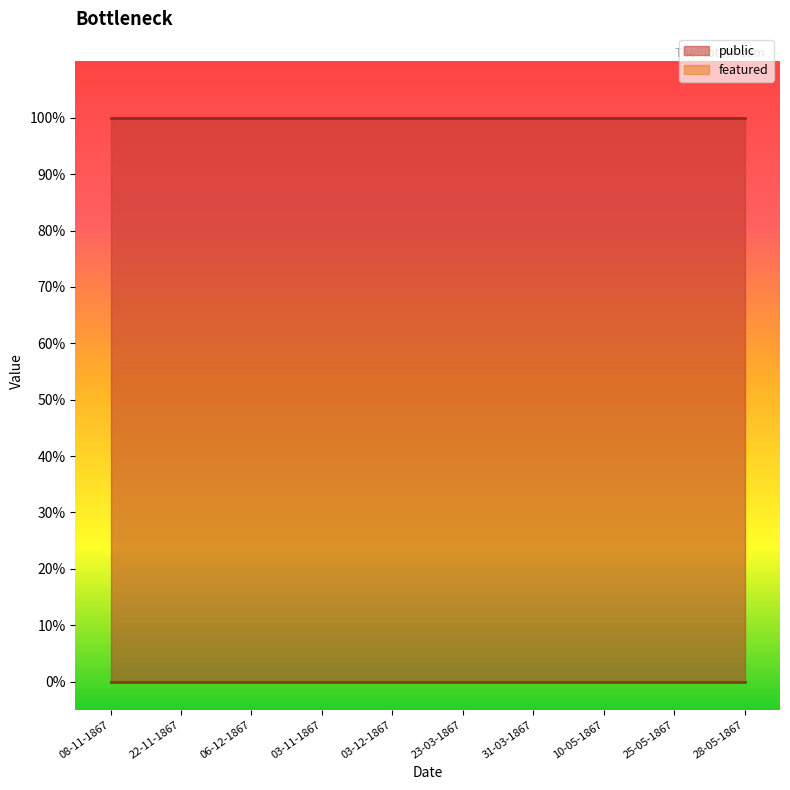

Rank the series by their maximum value, from highest to lowest.

public, featured